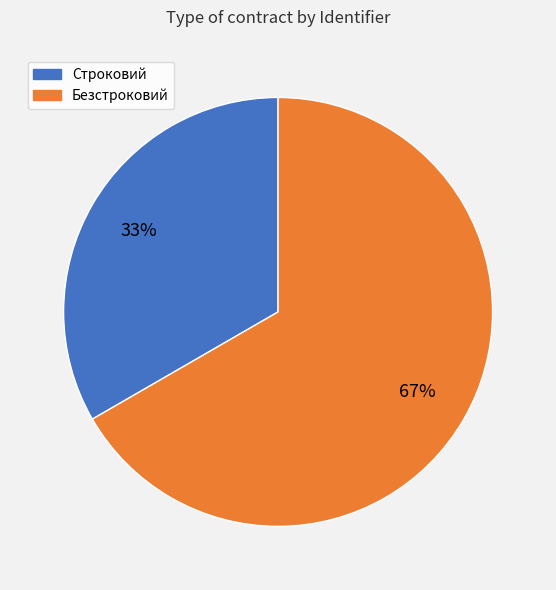

Is it true that Строковий is 48% of the pie?

False